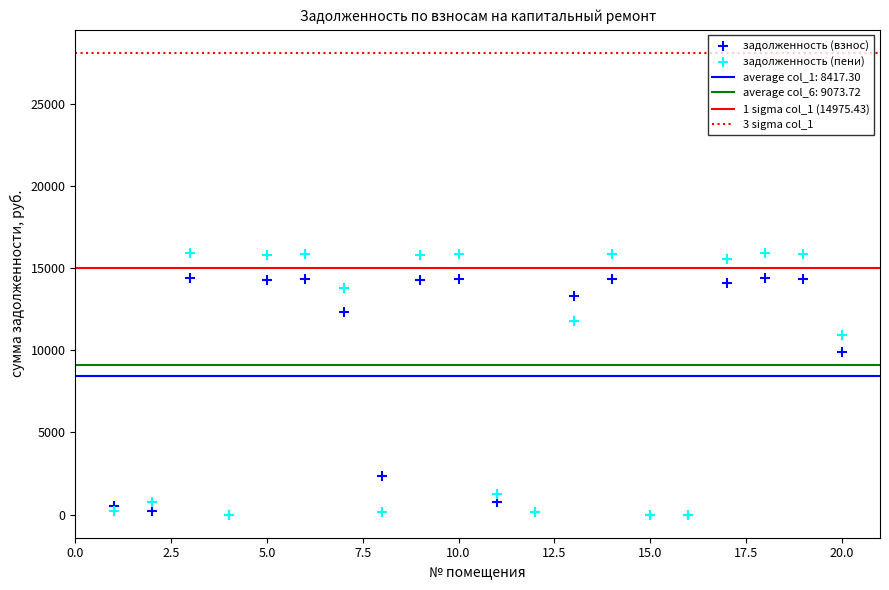

In the задолженность (пени) series, what Y value is closest to 7948?

10909.4